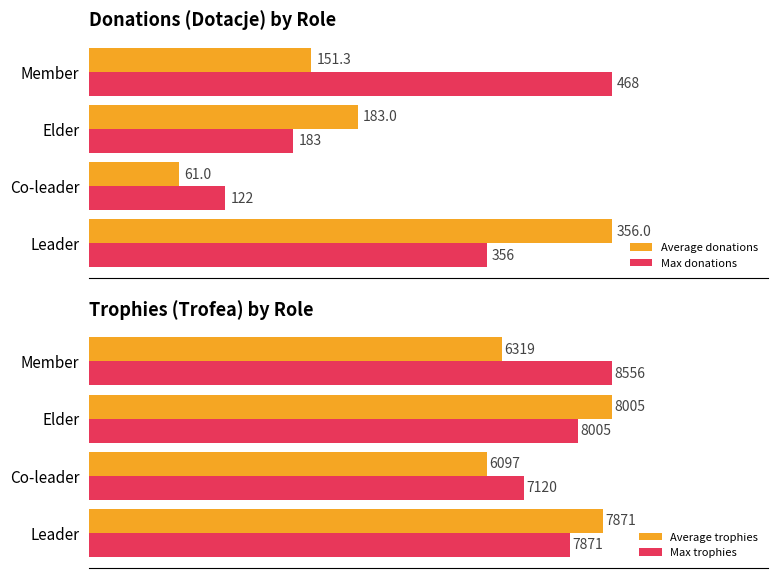

Is the value of Max donations at Co-leader greater than the value of Max trophies at Elder?

No